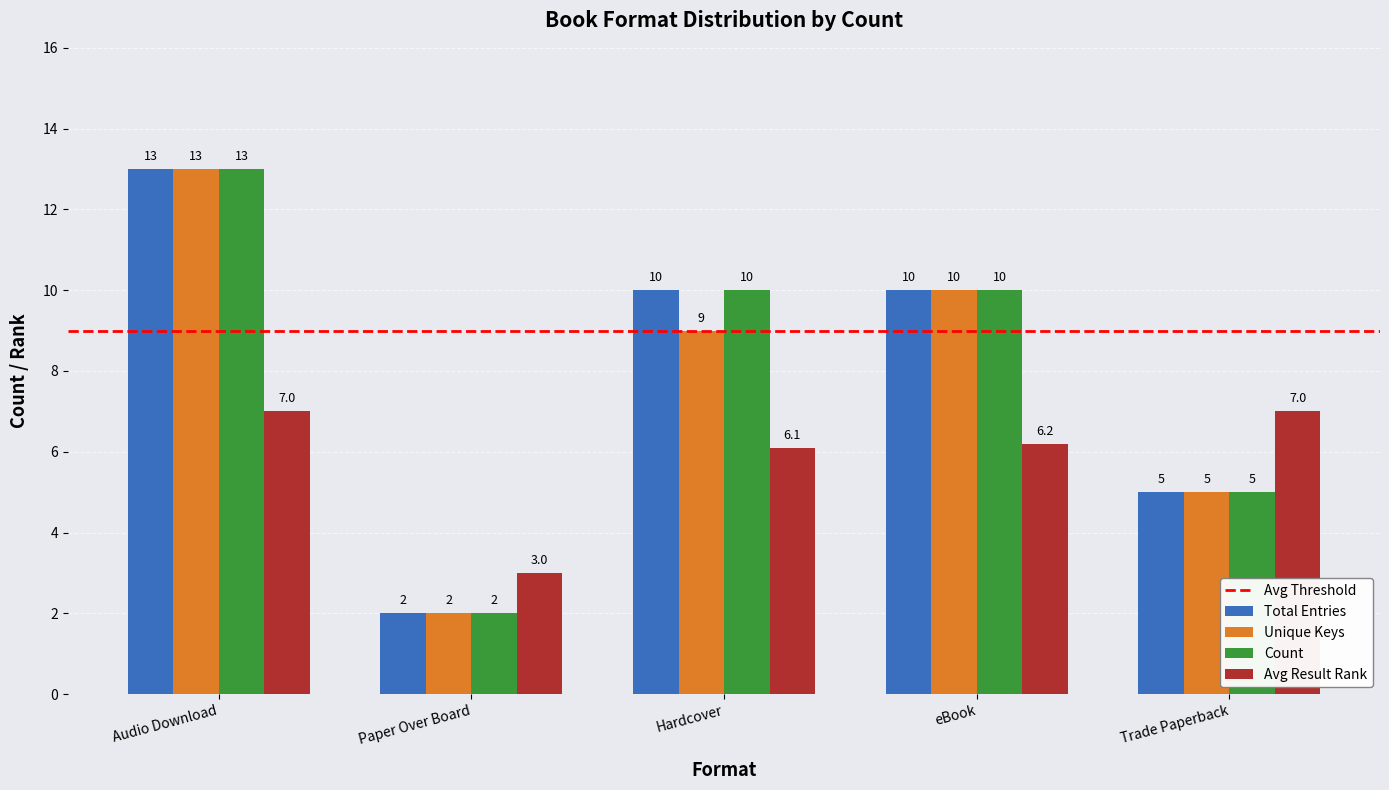

Which category has the lowest value in the Avg Result Rank series?

Paper Over Board